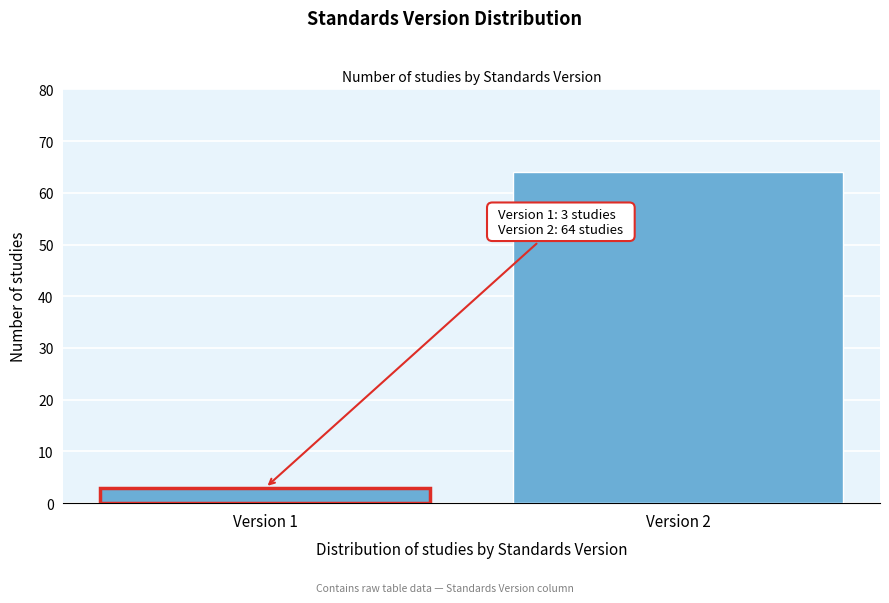

Reading right to left, what are all the values shown in this chart?

64	3